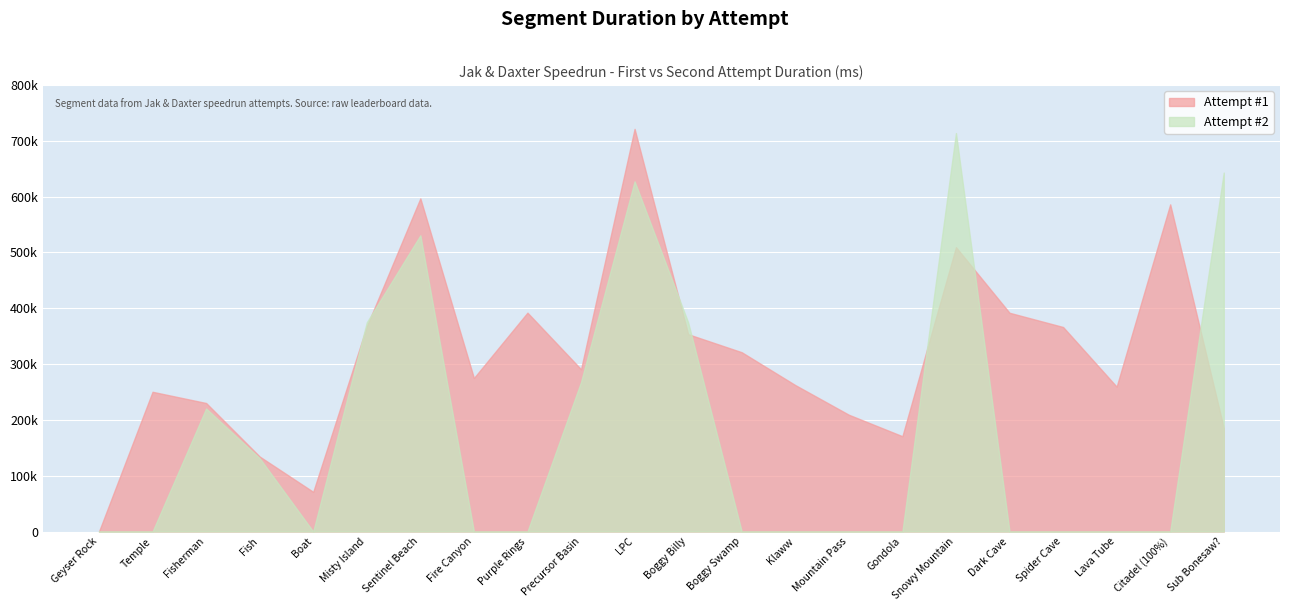

Reading left to right, what are all the values shown in this chart?

Attempt #1: Geyser Rock=0	Temple=250400	Fisherman=230300	Fish=134400	Boat=71100	Misty Island=367720	Sentinel Beach=596980	Fire Canyon=275088	Purple Rings=392200	Precursor Basin=290800	LPC=721500	Boggy Billy=353600	Boggy Swamp=321300	Klaww=262457	Mountain Pass=209281	Gondola=170776	Snowy Mountain=509580	Dark Cave=392000	Spider Cave=366504	Lava Tube=259615	Citadel (100%)=586270	Sub Bonesaw?=185480
Attempt #2: Geyser Rock=0	Temple=0	Fisherman=220500	Fish=131400	Boat=0	Misty Island=374800	Sentinel Beach=530799	Fire Canyon=0	Purple Rings=0	Precursor Basin=268000	LPC=627500	Boggy Billy=374600	Boggy Swamp=0	Klaww=0	Mountain Pass=0	Gondola=0	Snowy Mountain=714000	Dark Cave=0	Spider Cave=0	Lava Tube=0	Citadel (100%)=0	Sub Bonesaw?=643200